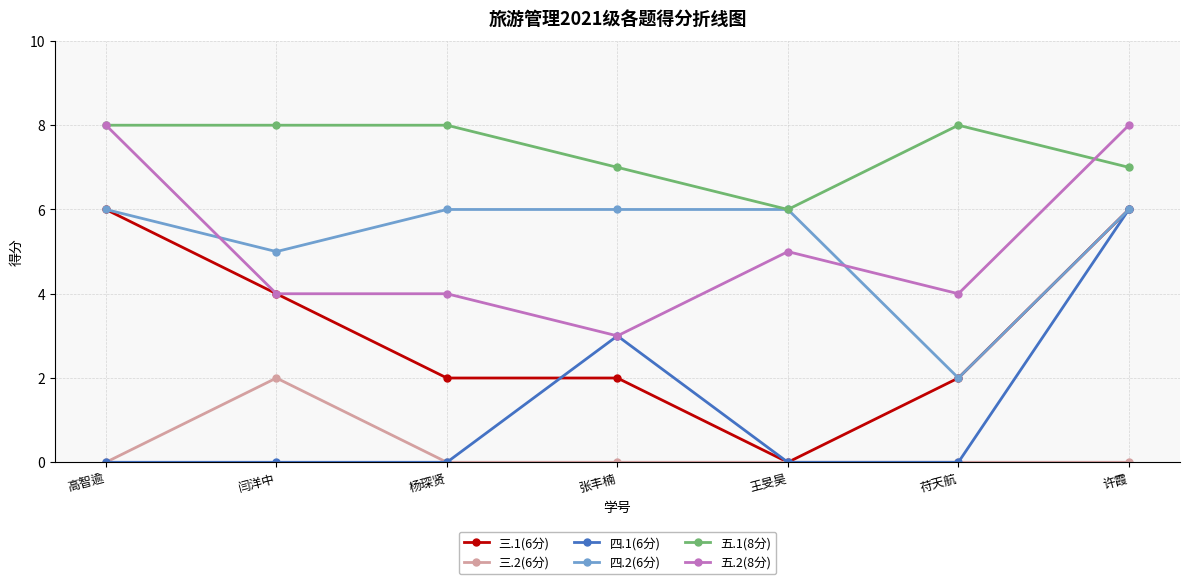

What is the maximum value shown in the chart?

8